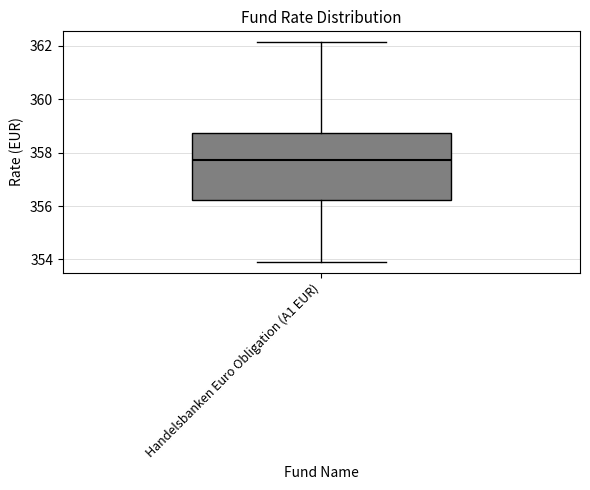

Transcribe this box plot: give where the median line is, the range the box spans, and where the two whiskers end, as read against the y-axis. The values are not printed on the chart, so give them approximately, as read against the axis.

median 357.8, box 356.2 to 358.8, whiskers 354.0 to 362.2